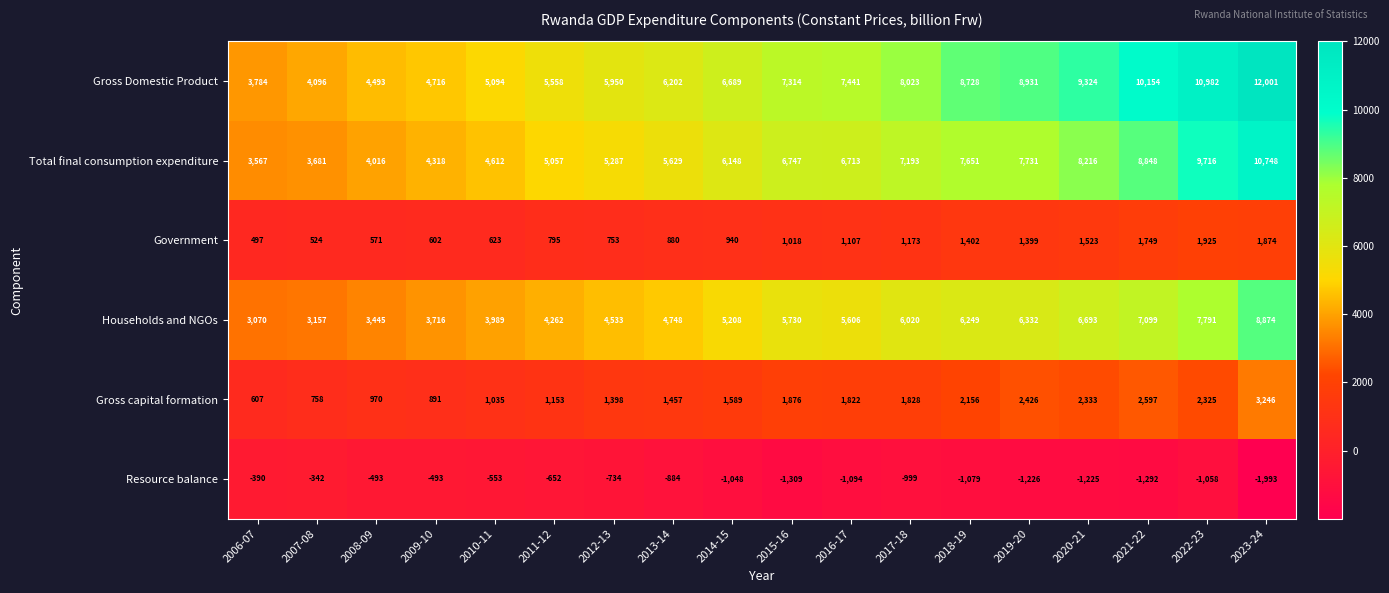

Is it true that Households and NGOs equals 5550 at 2007-08?

False